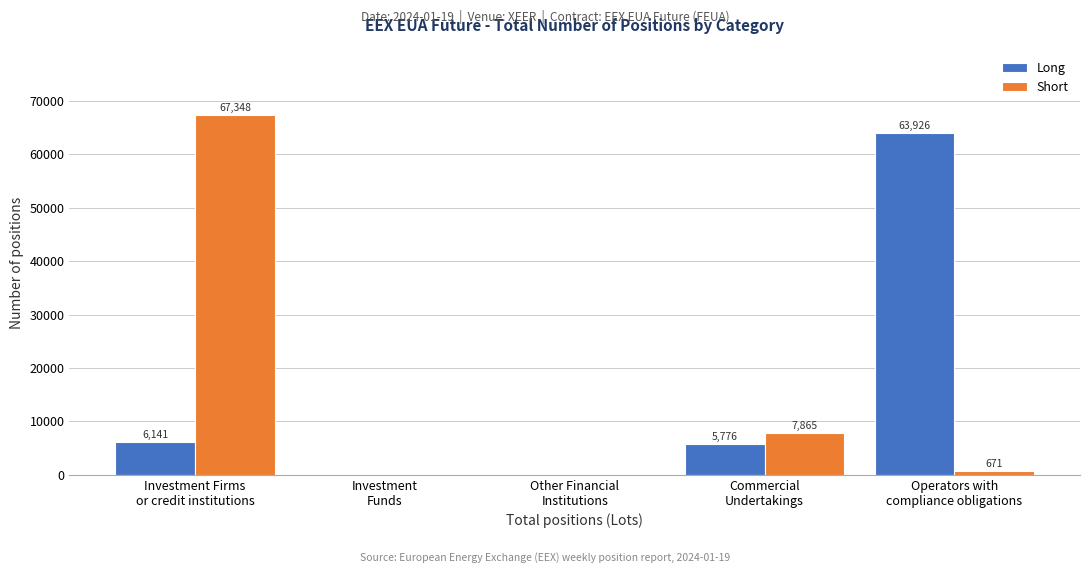

Which series has the largest total across all categories?

Short